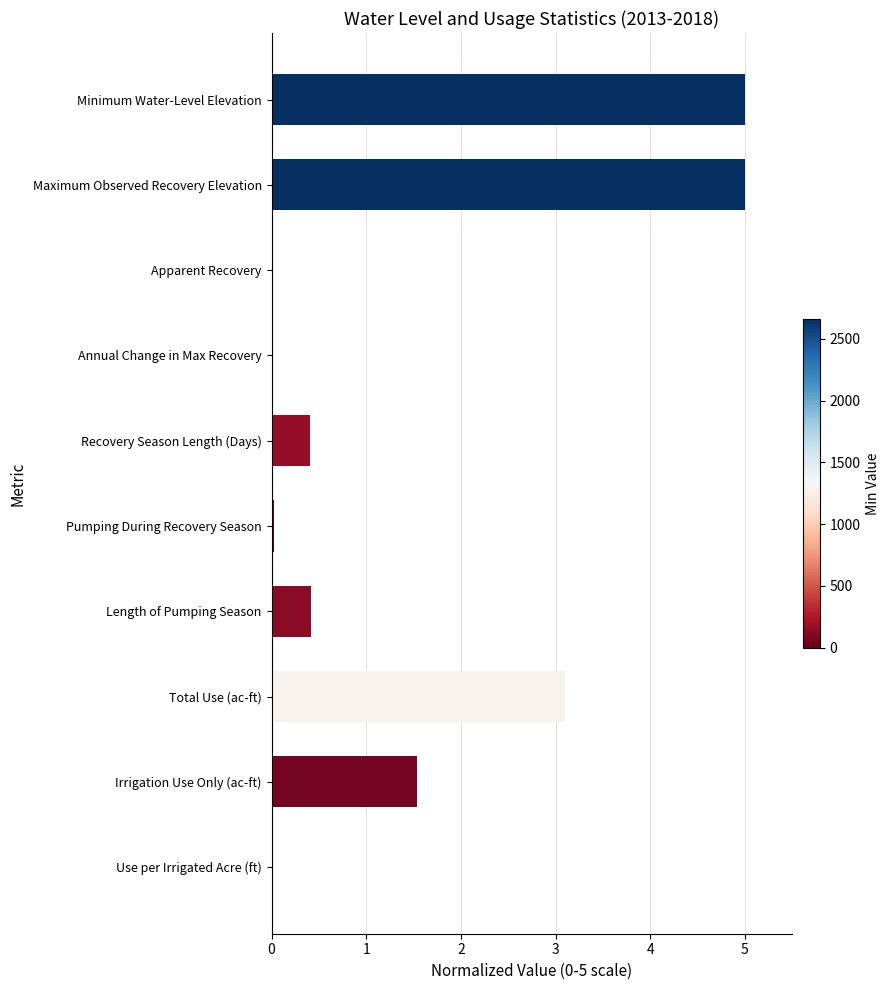

Count the number of data series in this chart.

1